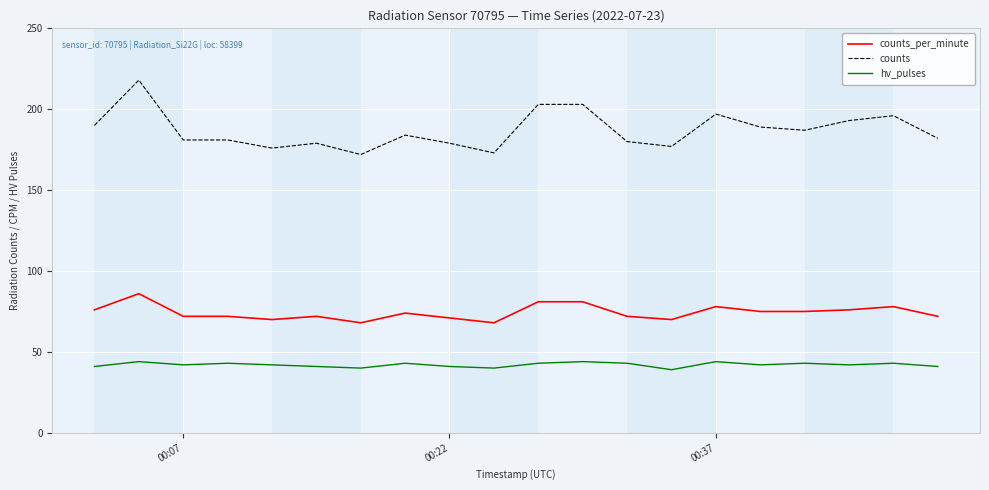

Which series has the largest total across all categories?

counts